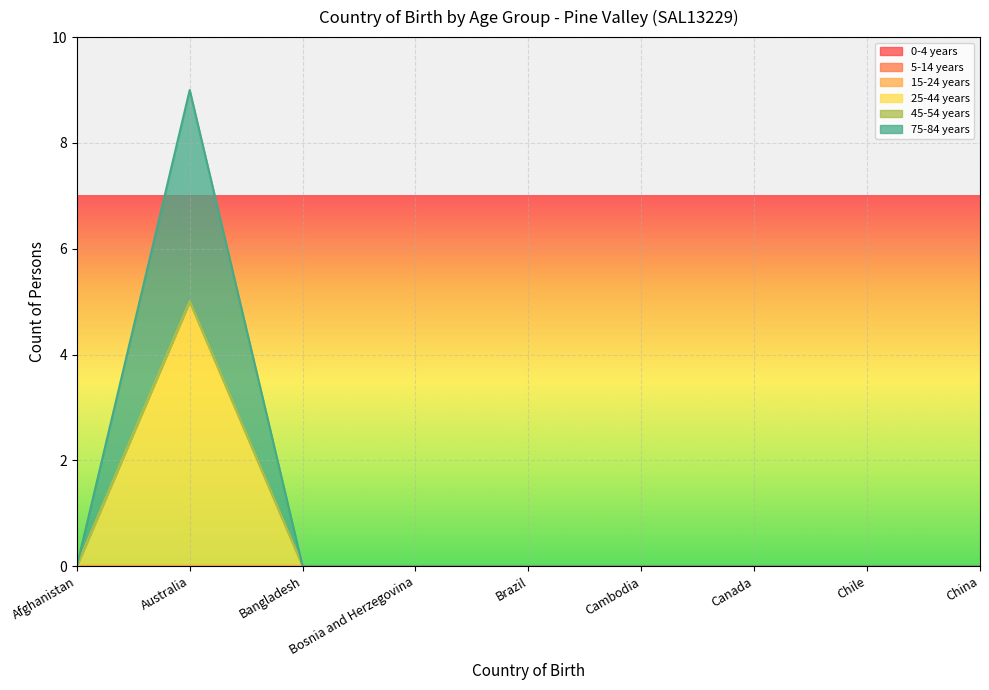

Where is 15-24 years nearest to the value 0?

Afghanistan